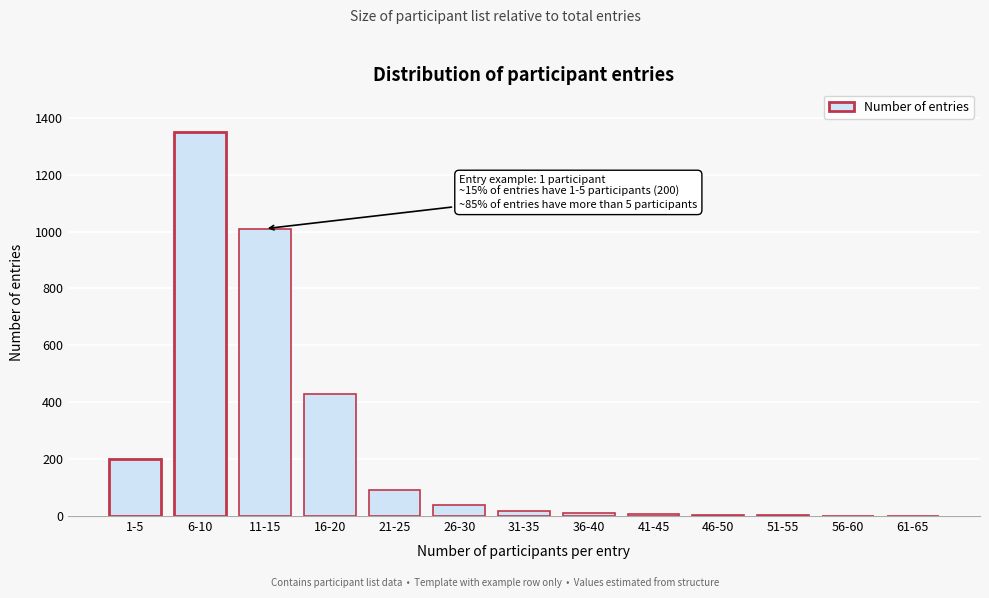

What is the greatest value displayed?

1350